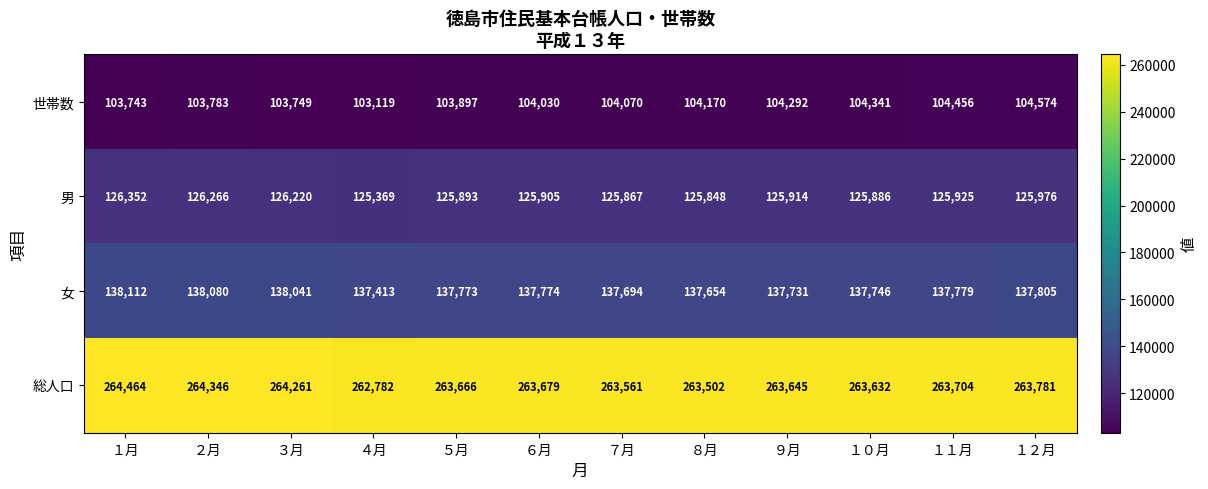

At ６月, list the series in order from smallest to largest.

世帯数, 男, 女, 総人口